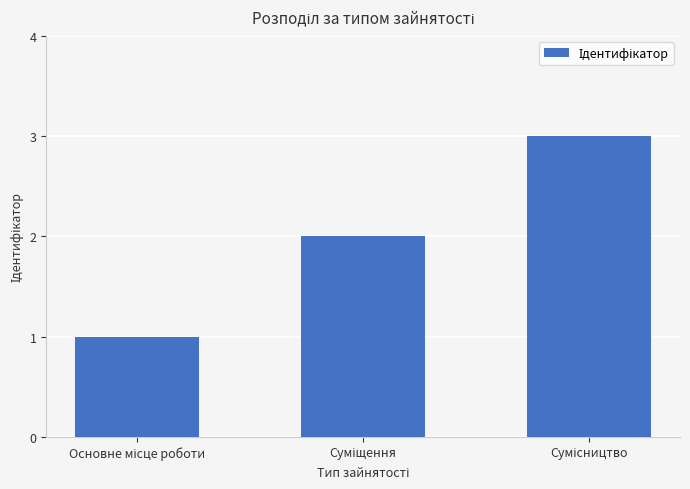

Reading left to right, transcribe all the data shown in this chart.

1	2	3